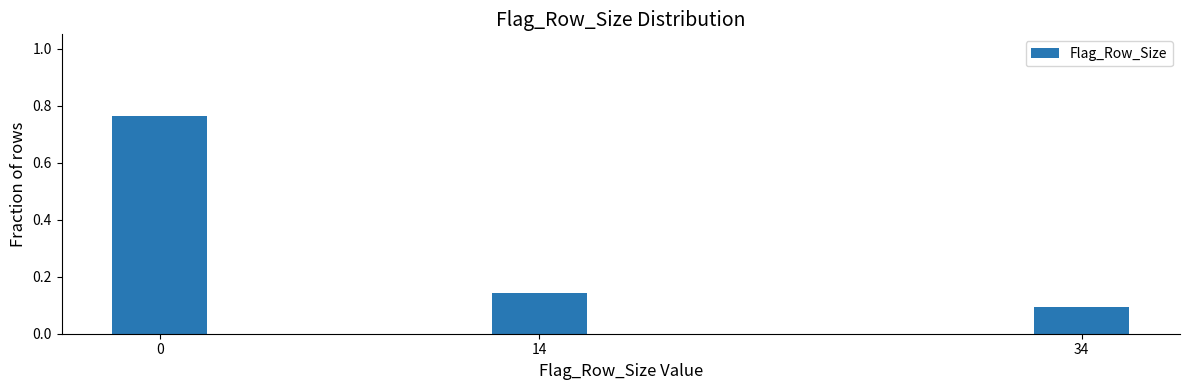

Which label corresponds to the smallest value in the chart?

34